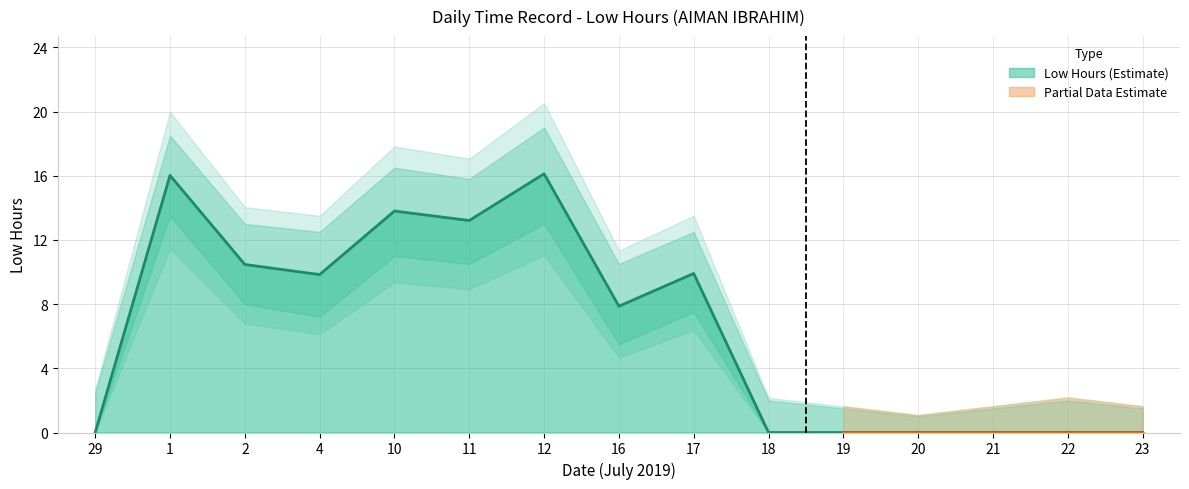

List the labels in order of value, largest first.

12, 1, 10, 11, 2, 17, 4, 16, 29, 18, 19, 20, 21, 22, 23